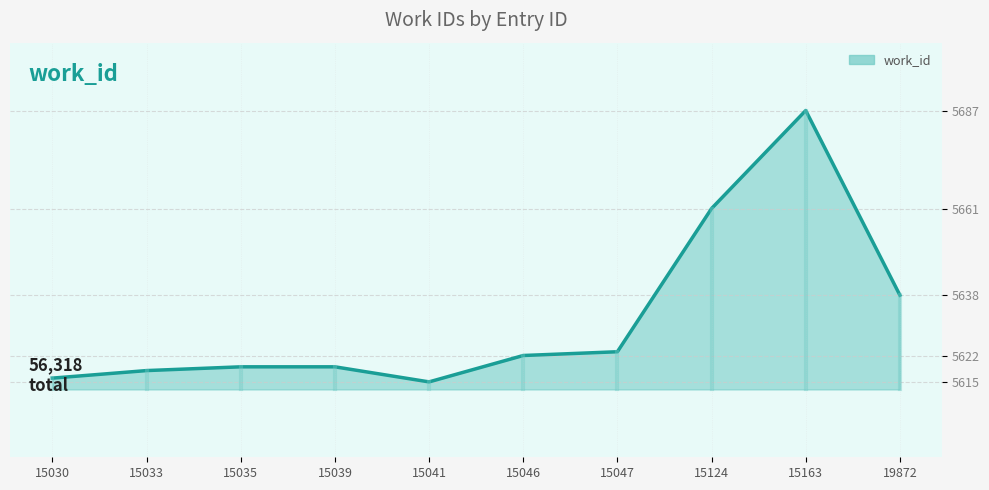

At which category does the chart reach its peak across all series?

15163